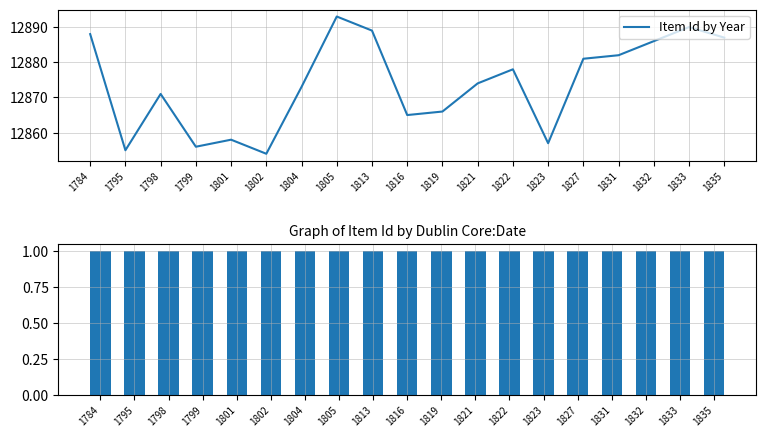

Which series has the widest spread of values?

Item Id by Year